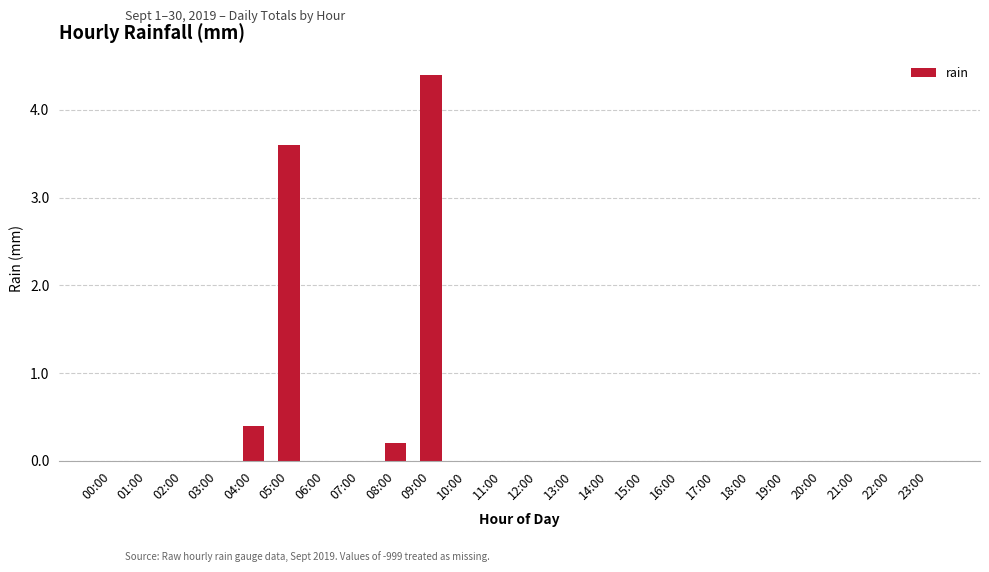

What is the greatest value displayed?

4.4